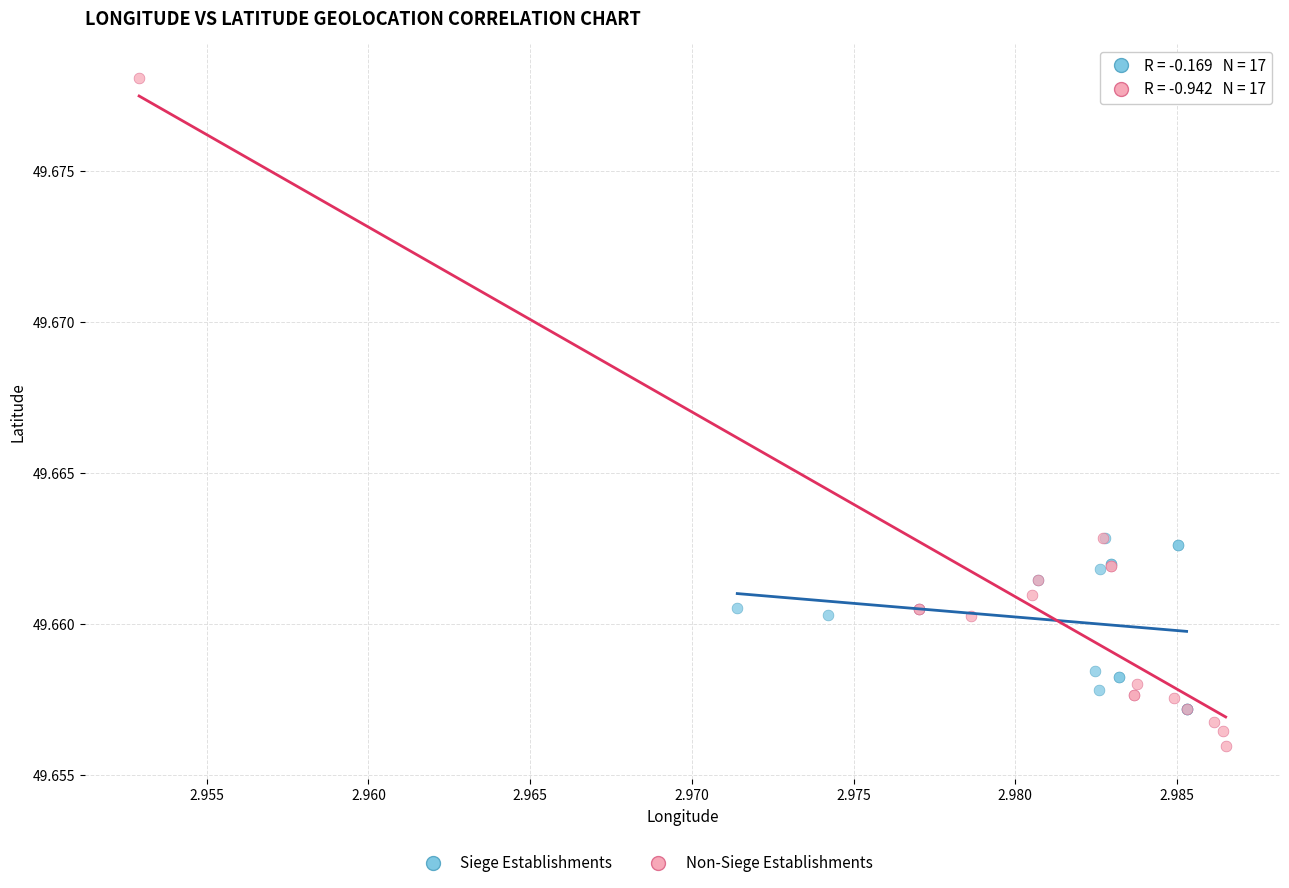

Which series contains the highest Y value?

Non-Siege Establishments